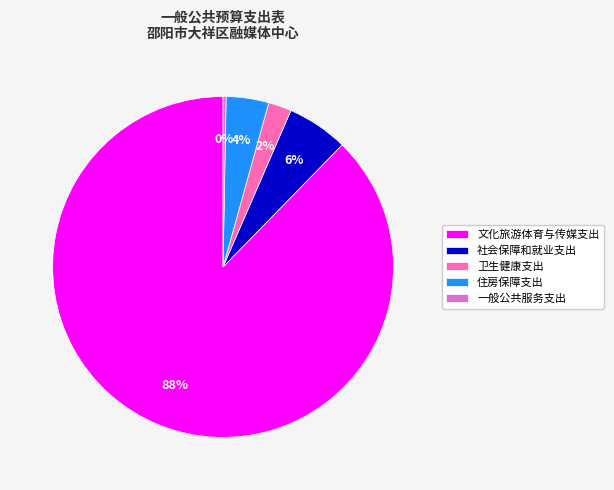

Count the number of slices in the pie.

5